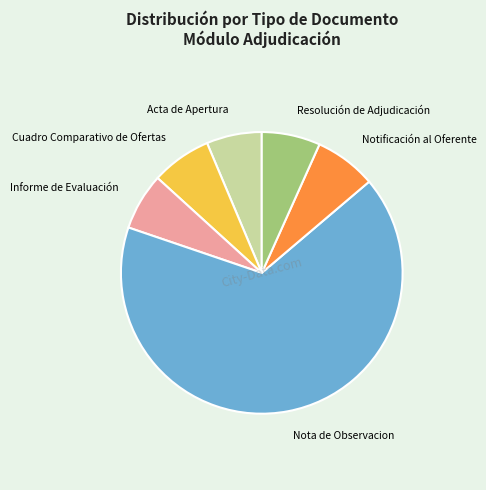

Which slice represents more than half of the pie?

Nota de Observacion